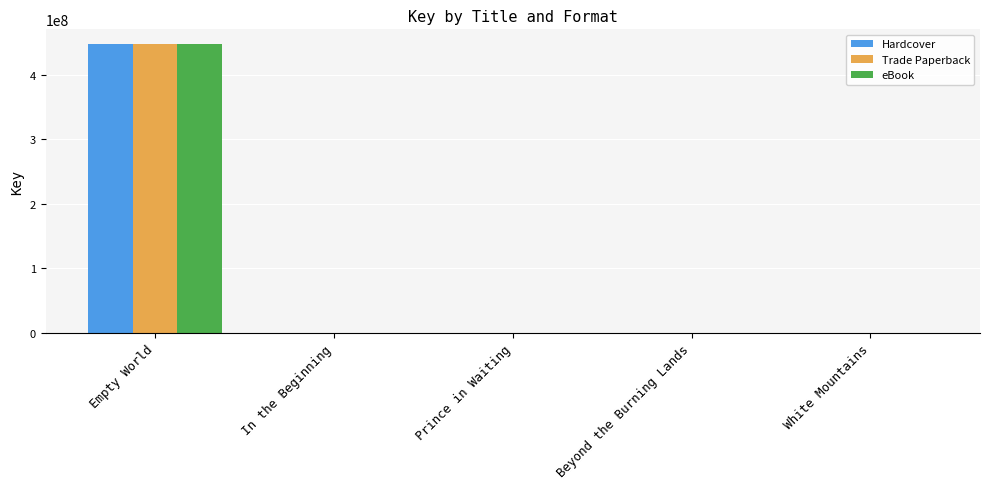

At which category is the sum across all series the highest?

Empty World